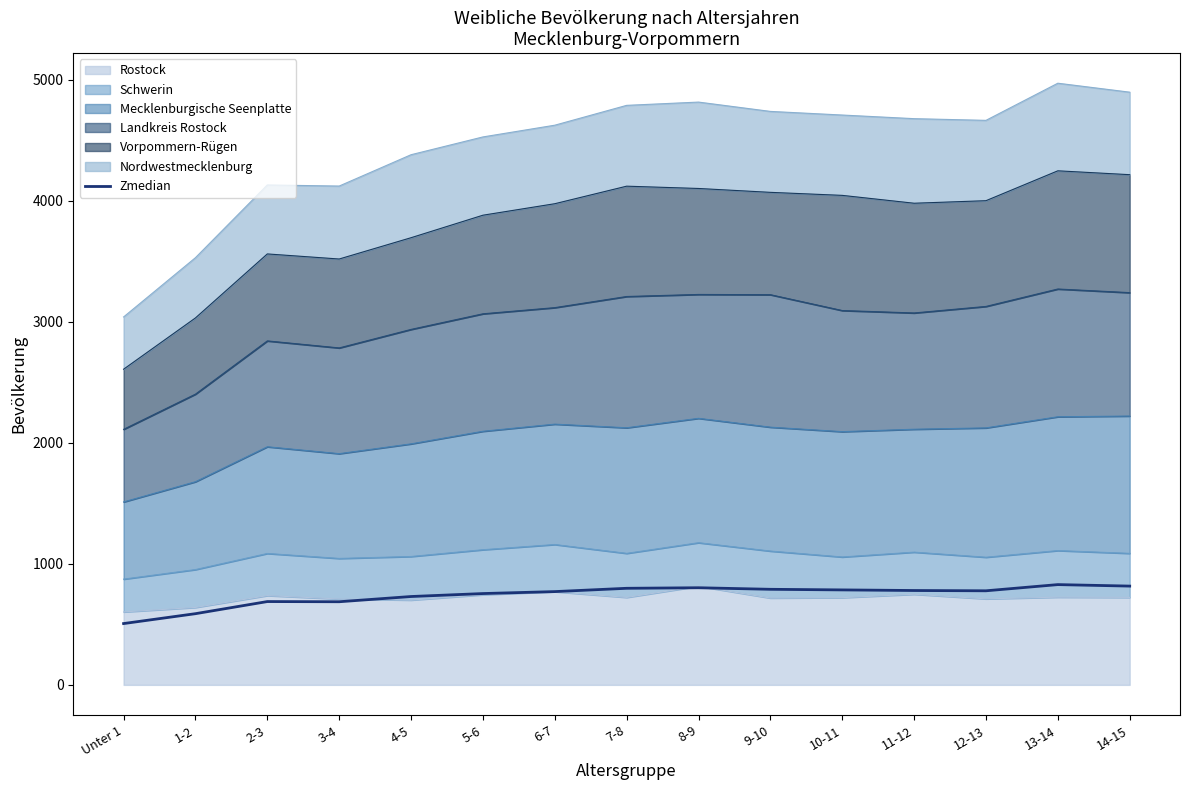

True or false: the data has more than 2 interior local peaks.

True